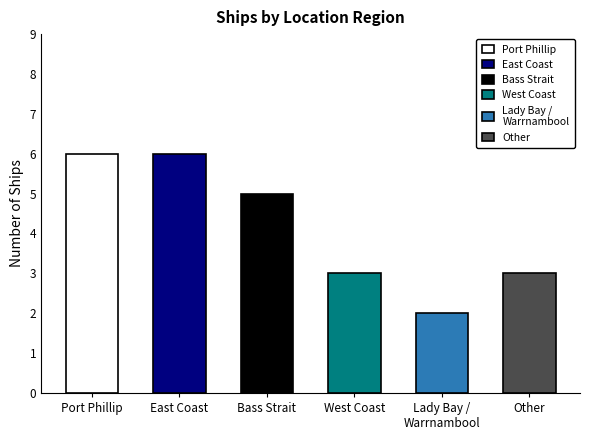

At which category does the chart reach its minimum across all series?

Lady Bay / Warrnambool